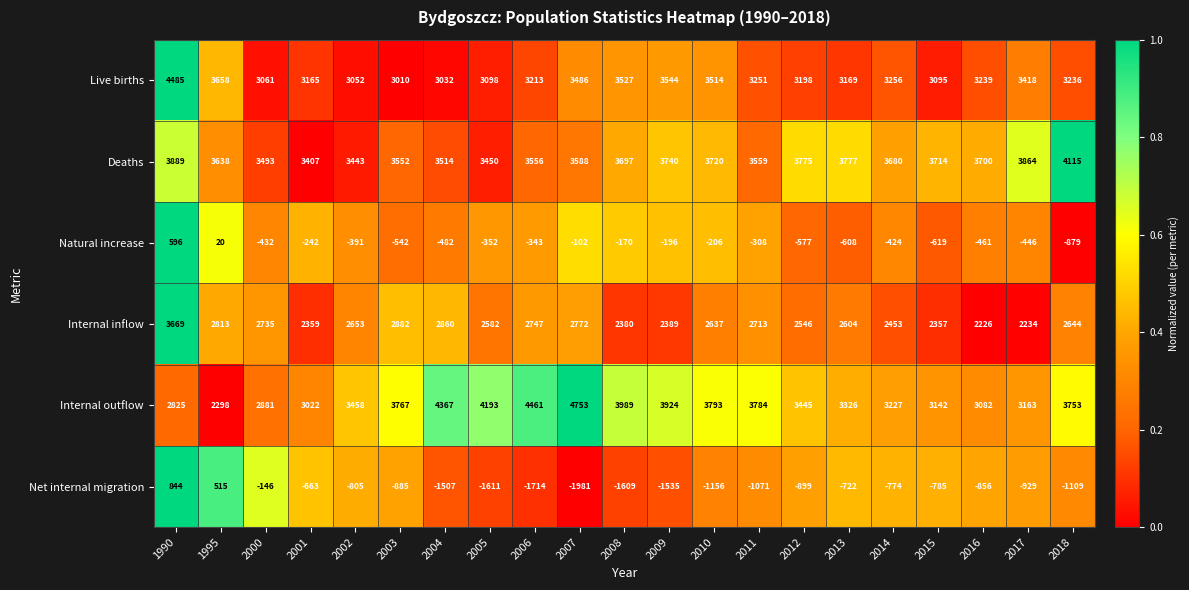

At which category is the sum across all series the highest?

1990